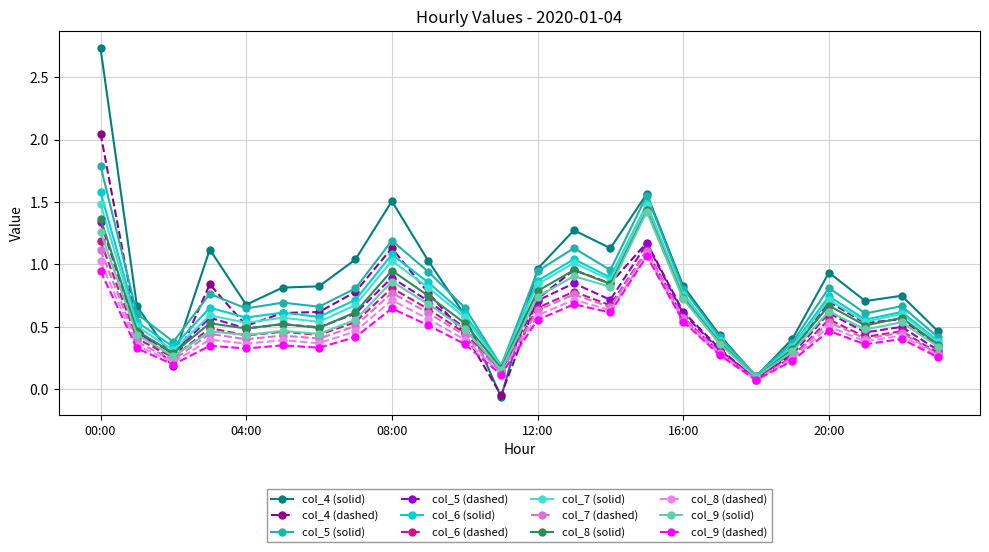

How many data points does each series have?

24